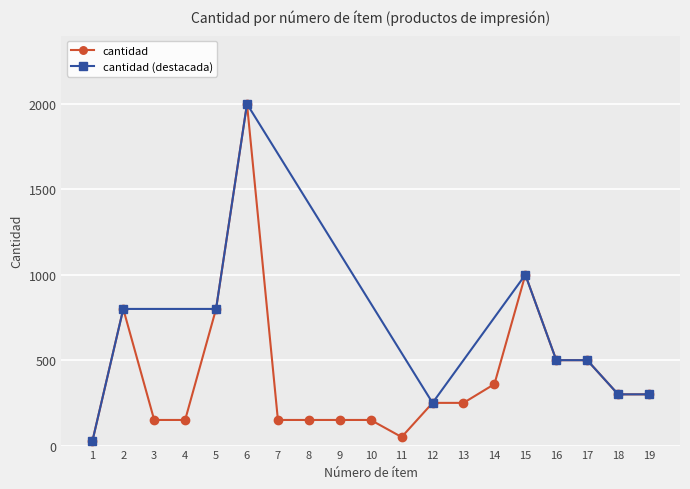

The chart shows a value of 1000 at 15. True or false?

True